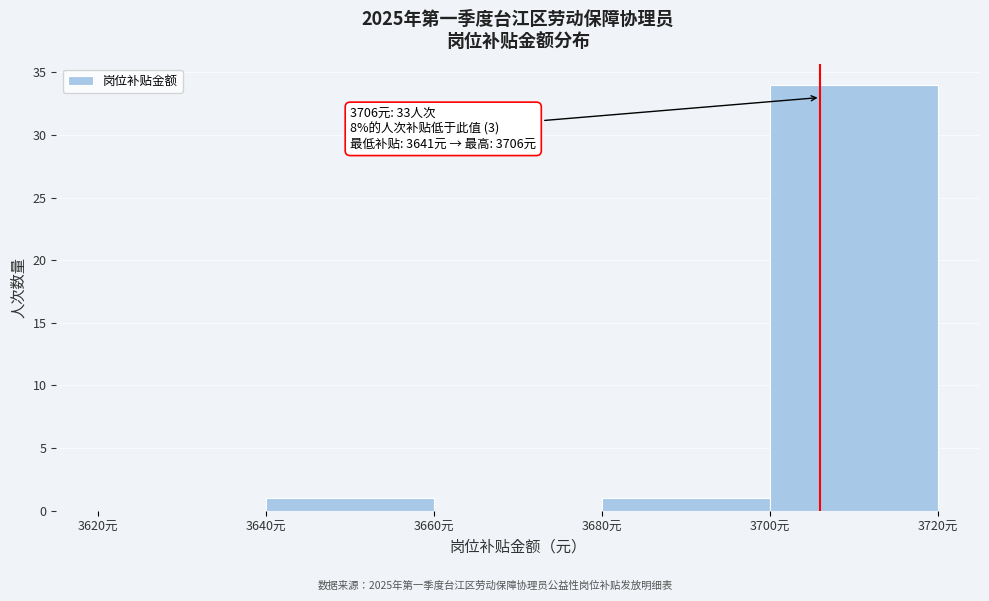

Over which range of the x-axis is the bar tallest?

3700 to 3720